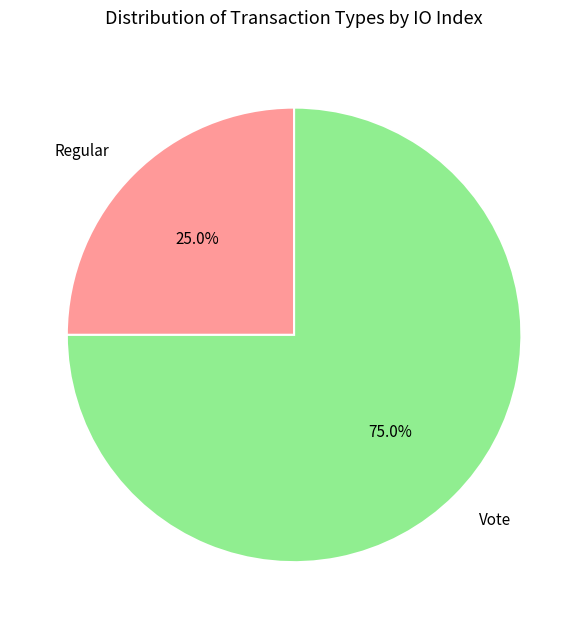

Which category has the biggest portion of the pie?

Vote